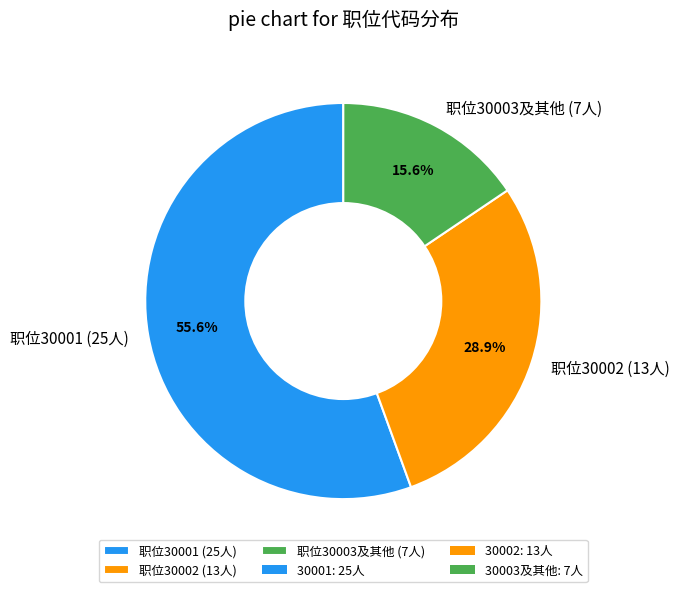

Which has a higher value, 职位30003及其他 (7人) or 职位30001 (25人)?

职位30001 (25人)